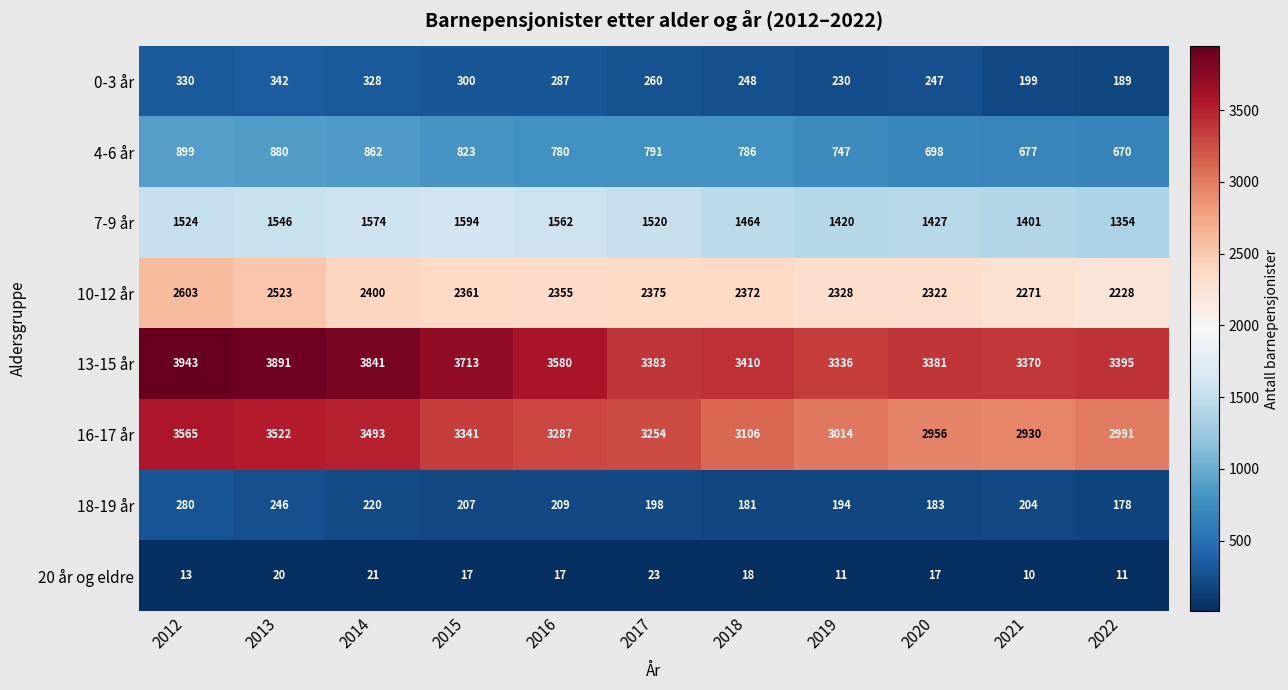

Which label corresponds to the largest value in the chart?

2012